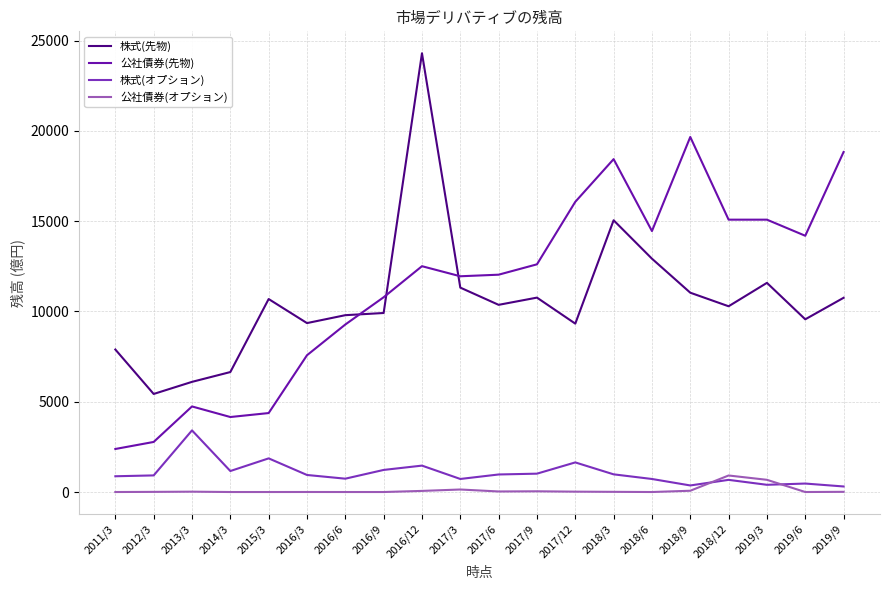

At how many categories does at least one series exceed 20715?

1